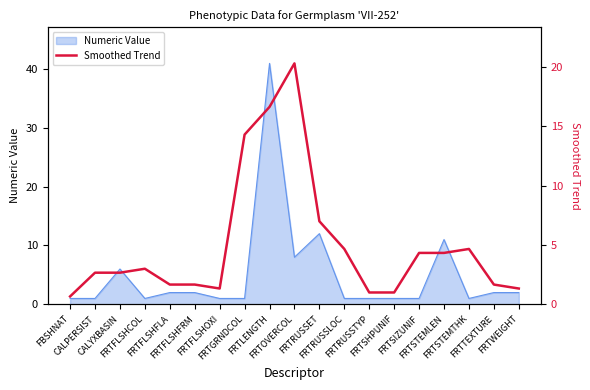

Reading left to right, list all the values displayed in this chart.

FBSHNAT=0.7	CALPERSIST=2.7	CALYXBASIN=2.7	FRTFLSHCOL=3.0	FRTFLSHFLA=1.7	FRTFLSHFRM=1.7	FRTFLSHOXI=1.3	FRTGRNDCOL=14.3	FRTLENGTH=16.6	FRTOVERCOL=20.3	FRTRUSSET=7.0	FRTRUSSLOC=4.7	FRTRUSSTYP=1.0	FRTSHPUNIF=1.0	FRTSIZUNIF=4.3	FRTSTEMLEN=4.3	FRTSTEMTHK=4.7	FRTTEXTURE=1.7	FRTWEIGHT=1.3